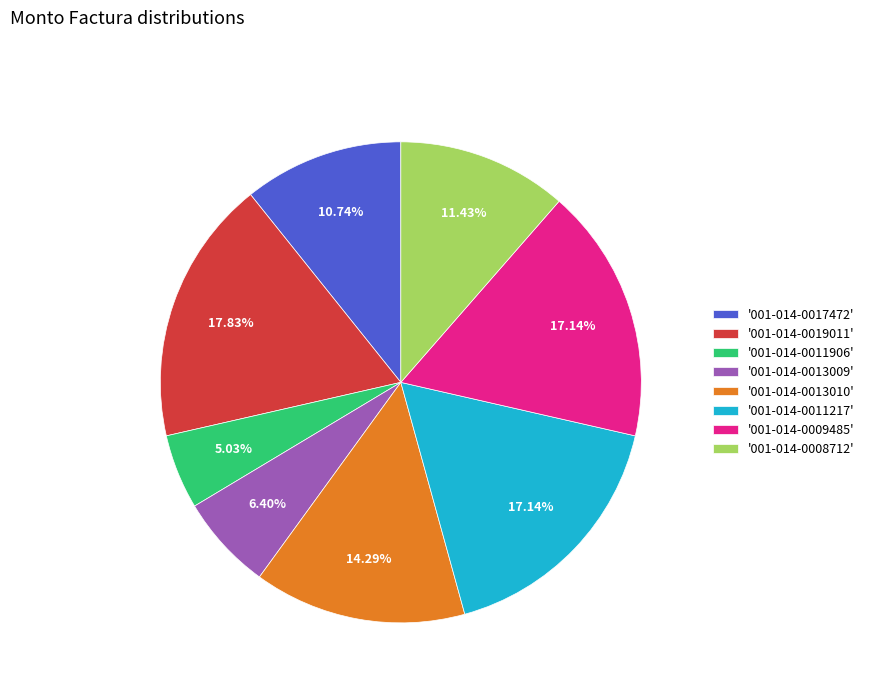

Is the sum of '001-014-0013009' and '001-014-0011906' greater than half?

No